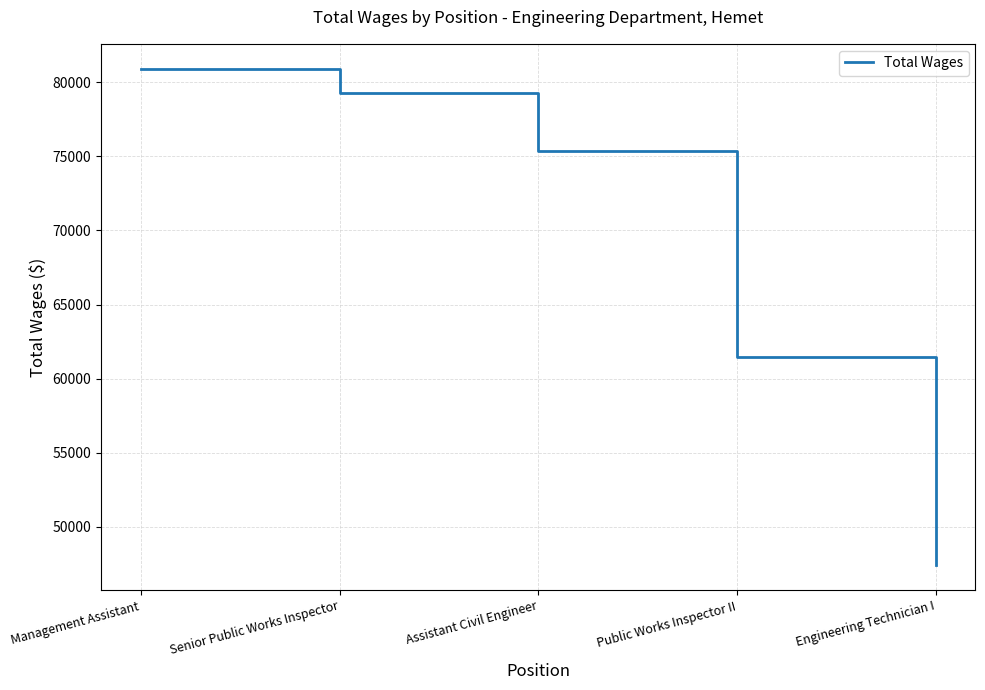

At which label is the value closest to 64158?

Public Works Inspector II